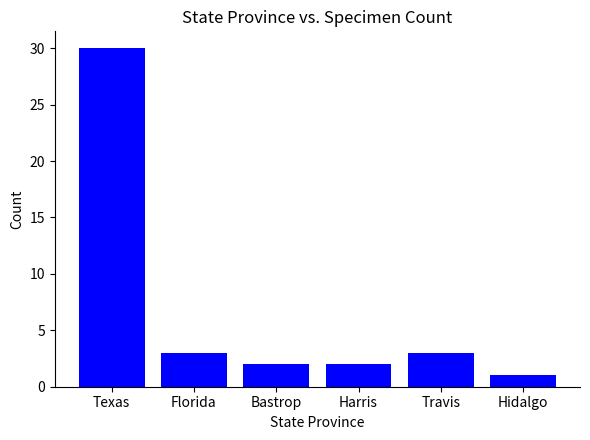

Which has a higher value, Bastrop or Hidalgo?

Bastrop